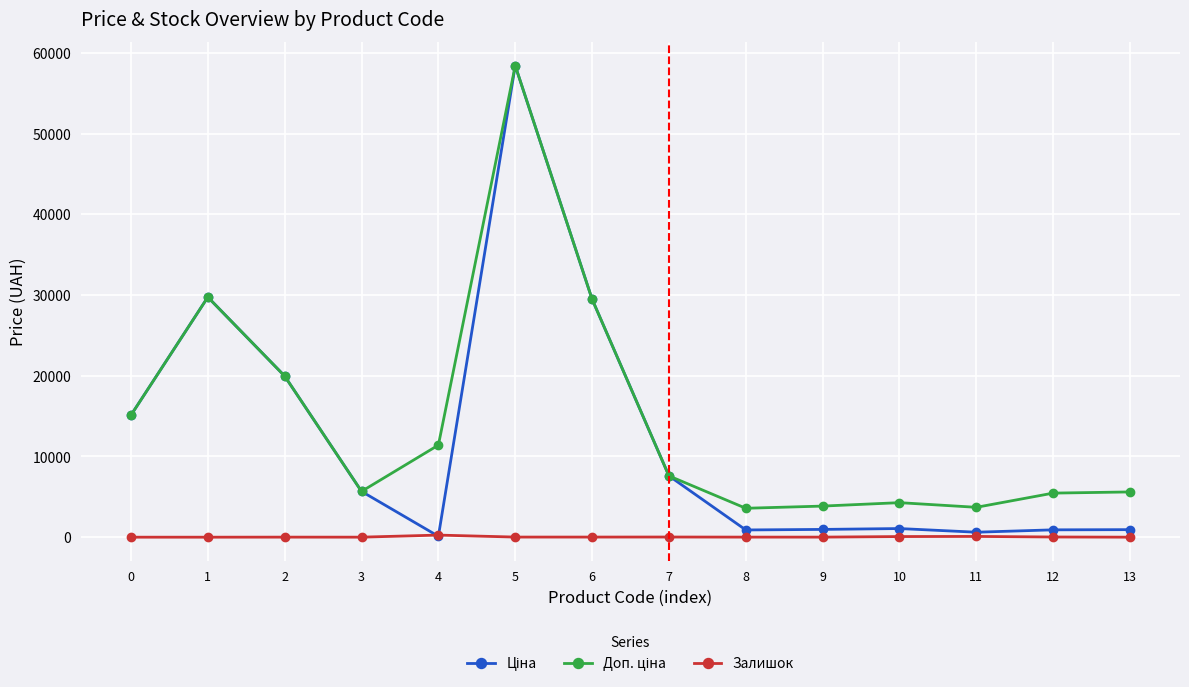

Is this an area chart (filled region under the line)?

No